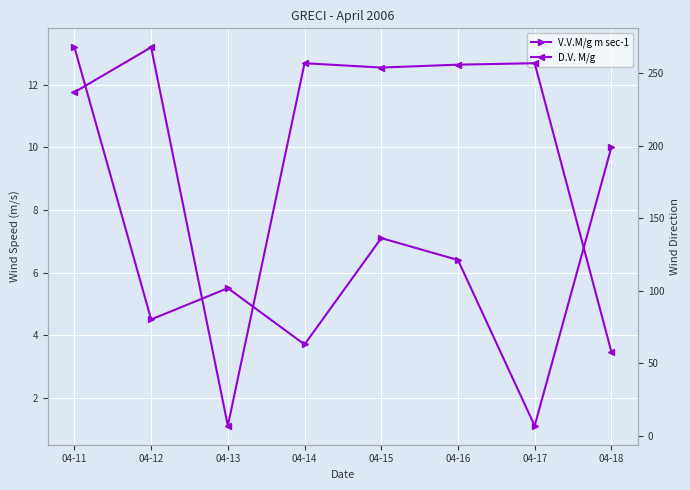

Which series has the largest total across all categories?

D.V. M/g